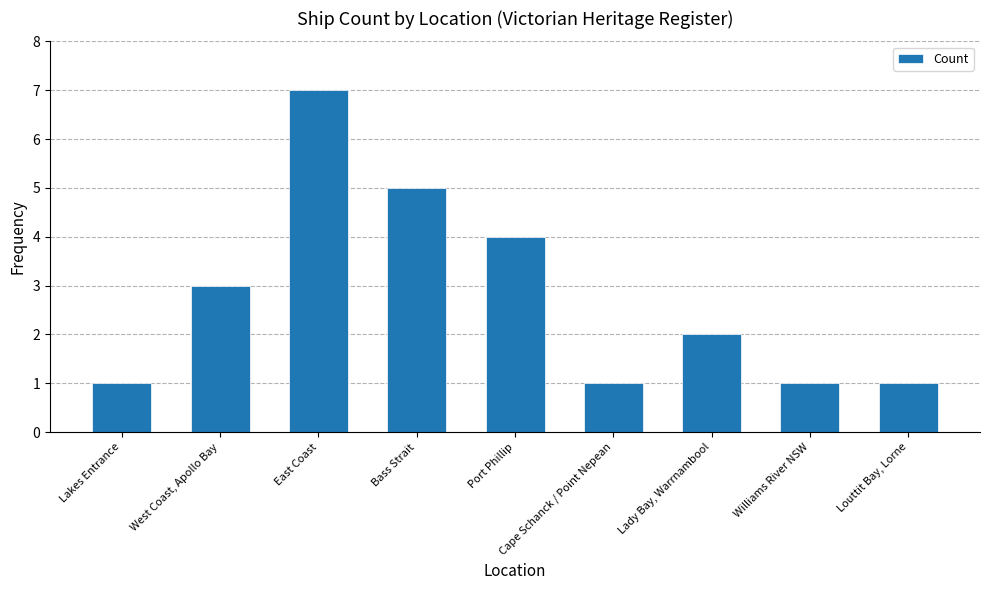

What is the change in value from Port Phillip to Williams River NSW?

-3